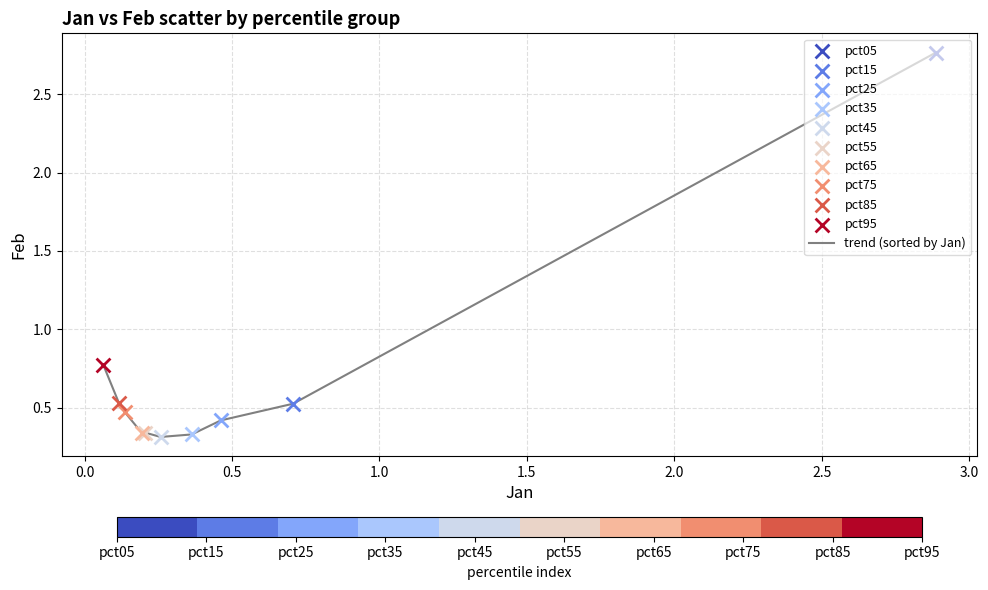

How many lines are shown in the chart?

1